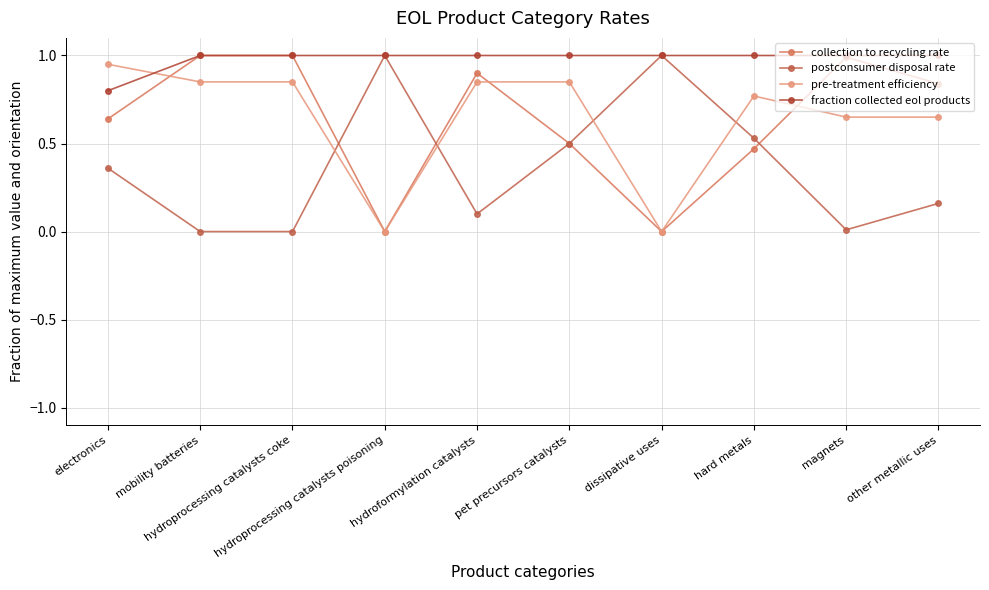

True or false: postconsumer disposal rate has a value of 0.1 at hydroformylation catalysts.

False